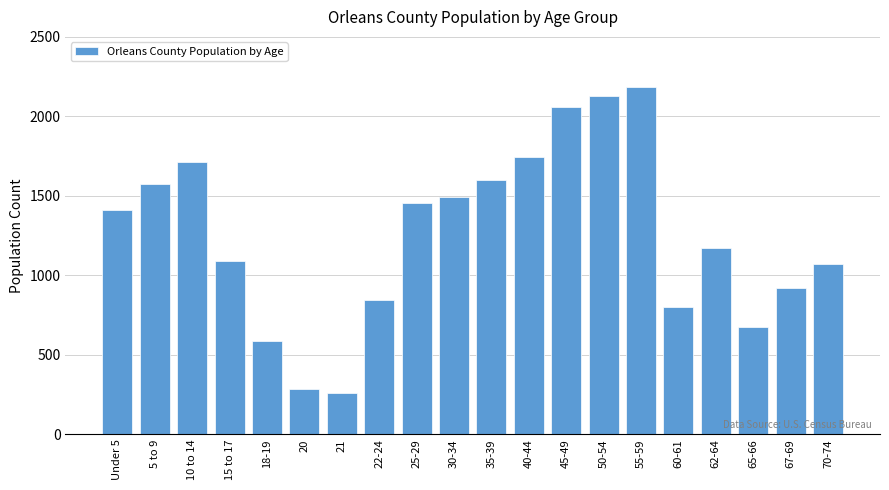

Reading right to left, extract all data points from this chart.

1070	919	676	1171	803	2183	2128	2062	1747	1598	1495	1455	843	260	282	584	1093	1714	1576	1413